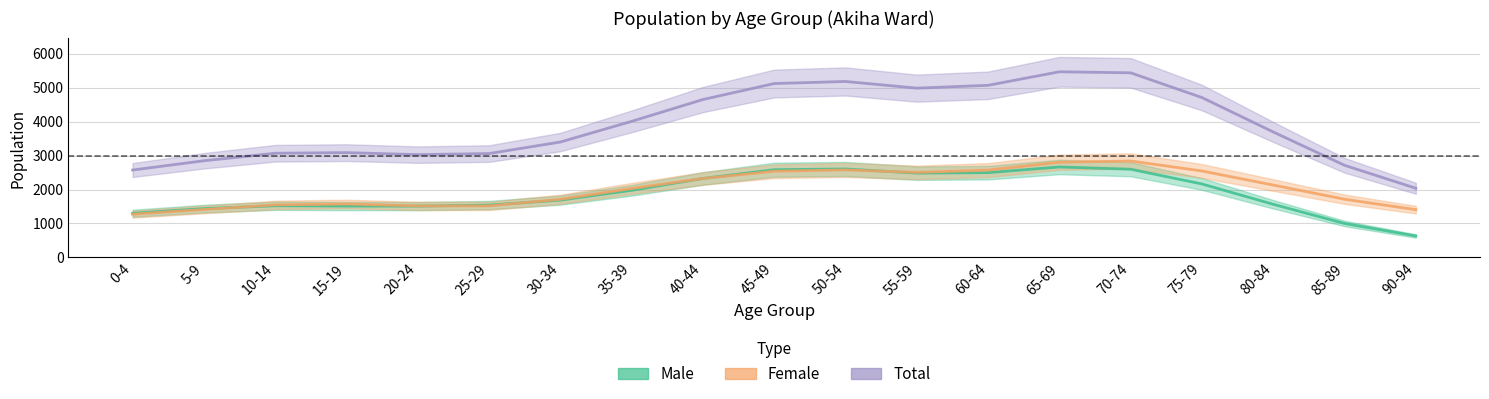

How many data points does each series have?

19